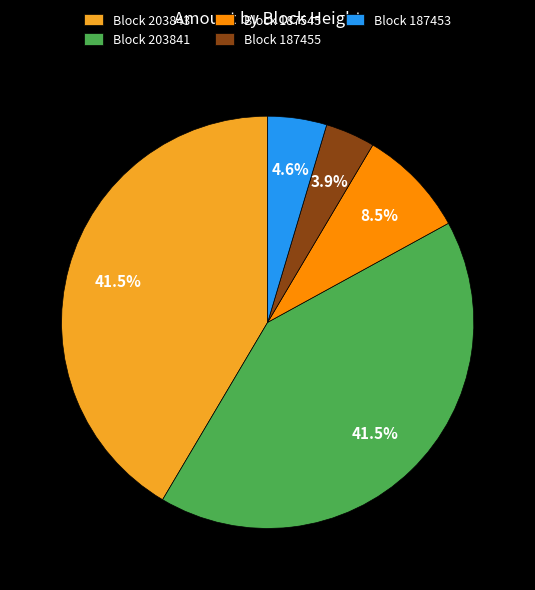

How much of the chart is everything except Block 187455?

96.1%